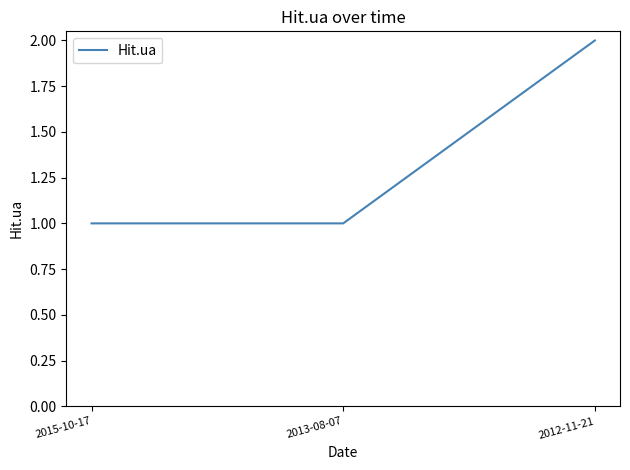

Is it true that the value at 2013-08-07 is 1?

True